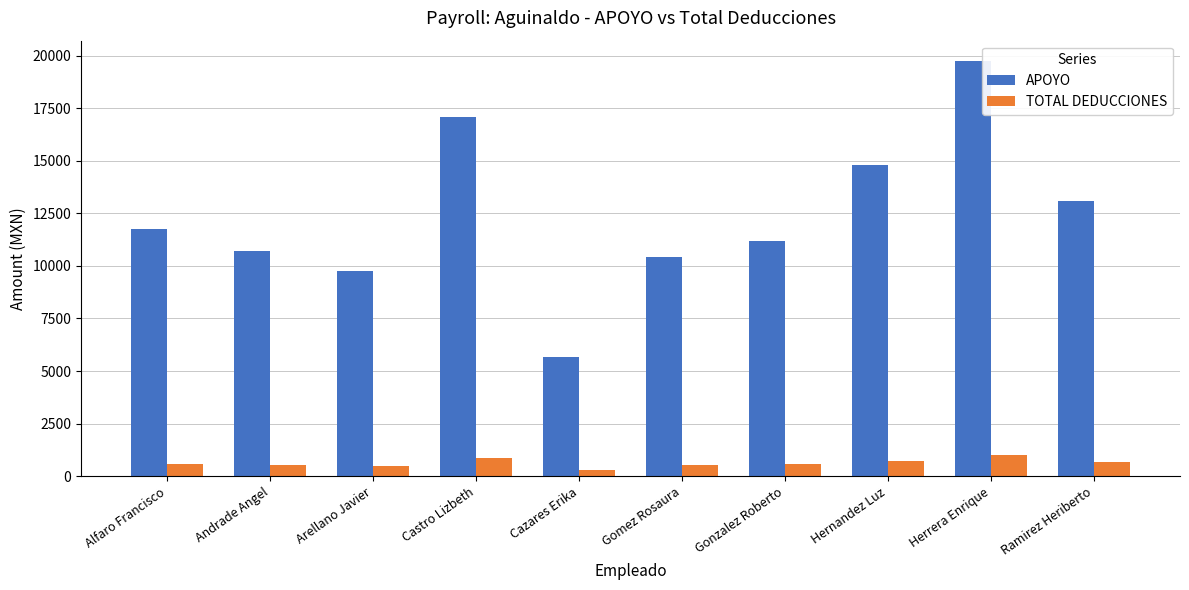

List the series in order of their peak value, highest first.

APOYO, TOTAL DEDUCCIONES